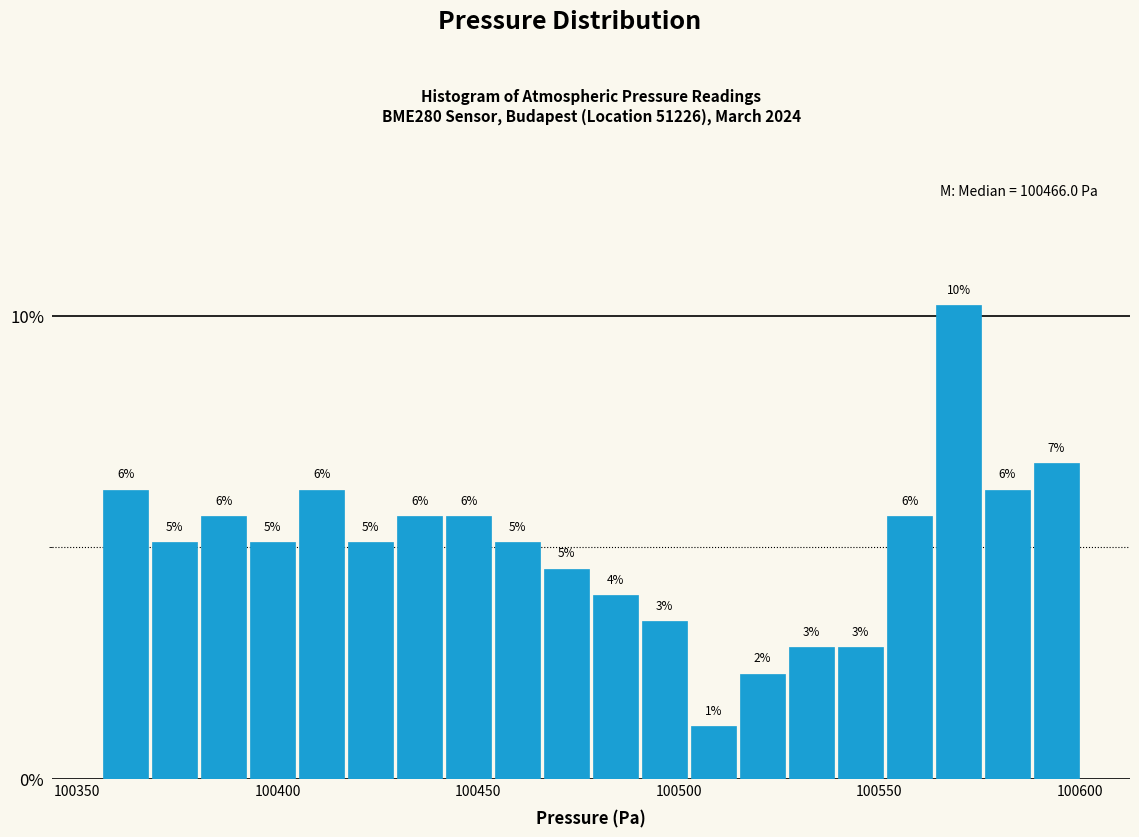

Read against the x-axis, roughly where is the centre of the tallest bar?

100570